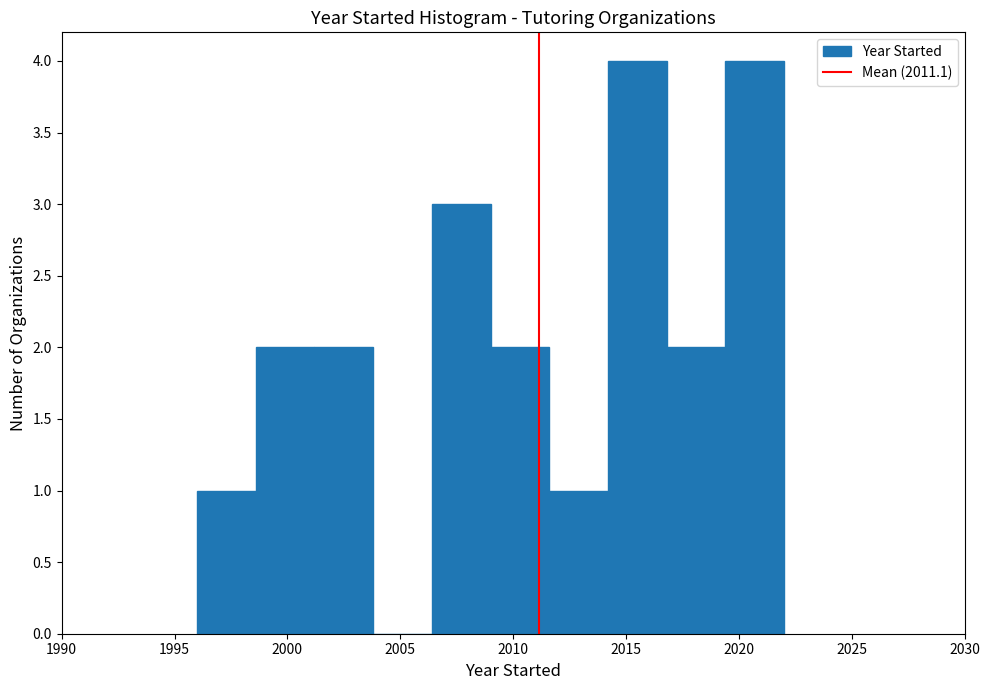

Reading left to right, transcribe this chart: for each bar, give the range it covers on the x-axis and its height. Neither the bar edges nor the heights are printed on the chart, so give them approximately, as read against the axes.

1996.0 to 1998.6: 1
1998.6 to 2001.2: 2
2001.2 to 2003.8: 2
2003.8 to 2006.4: 0
2006.4 to 2009.0: 3
2009.0 to 2011.6: 2
2011.6 to 2014.2: 1
2014.2 to 2016.8: 4
2016.8 to 2019.4: 2
2019.4 to 2022.0: 4